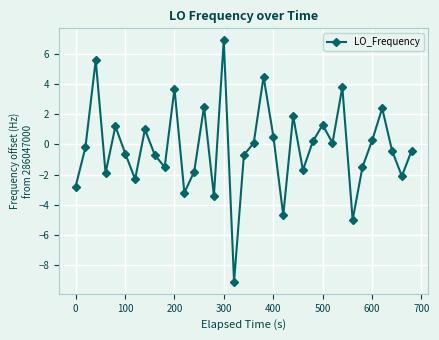

What is the value of the 9th point from the left?

-0.7